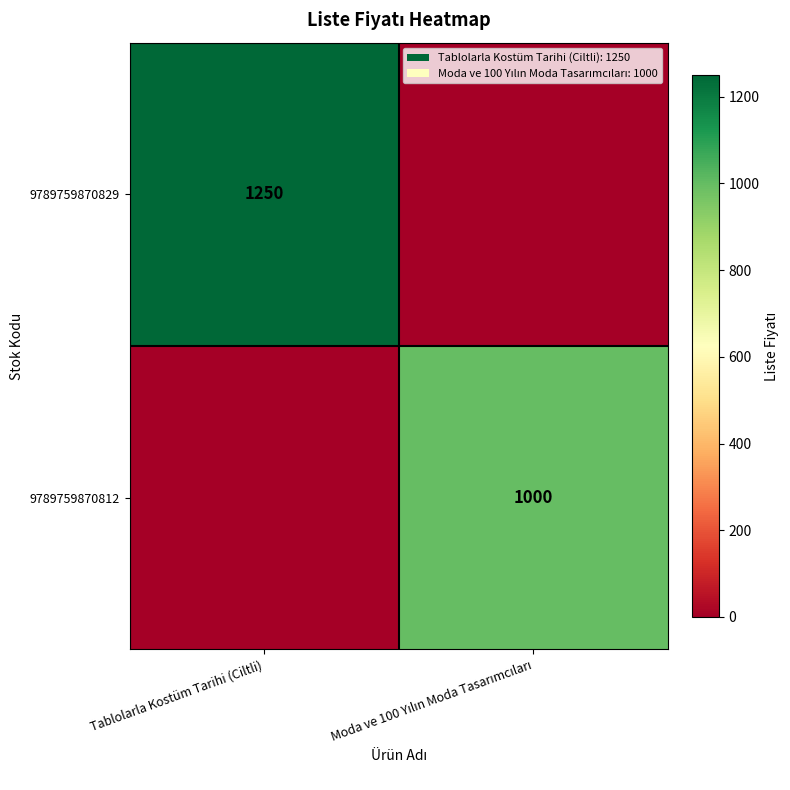

Which has a higher value, Moda ve 100 Yılın Moda Tasarımcıları or Tablolarla Kostüm Tarihi (Ciltli)?

Tablolarla Kostüm Tarihi (Ciltli)